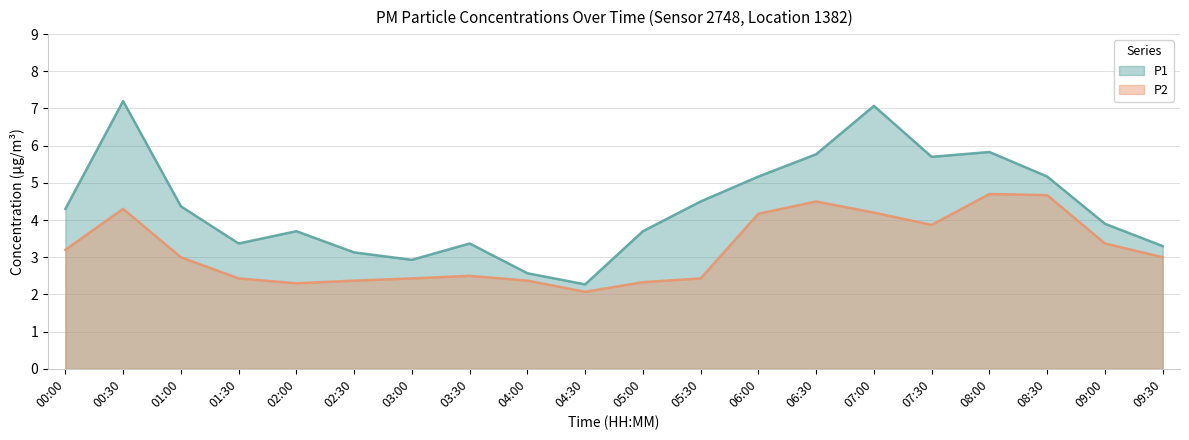

Reading left to right, extract all data points from this chart.

P1: 00:00=4.3	00:30=7.2	01:00=4.4	01:30=3.4	02:00=3.7	02:30=3.1	03:00=2.9	03:30=3.4	04:00=2.6	04:30=2.3	05:00=3.7	05:30=4.5	06:00=5.2	06:30=5.8	07:00=7.1	07:30=5.7	08:00=5.8	08:30=5.2	09:00=3.9	09:30=3.3
P2: 00:00=3.2	00:30=4.3	01:00=3.0	01:30=2.4	02:00=2.3	02:30=2.4	03:00=2.4	03:30=2.5	04:00=2.4	04:30=2.1	05:00=2.3	05:30=2.4	06:00=4.2	06:30=4.5	07:00=4.2	07:30=3.9	08:00=4.7	08:30=4.7	09:00=3.4	09:30=3.0